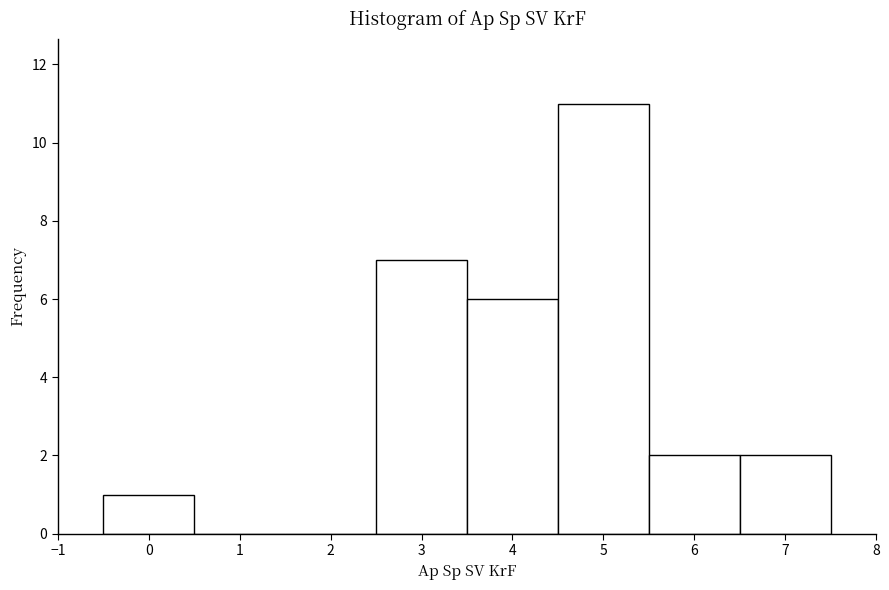

Which range on the x-axis has the tallest bar?

4.5 to 5.5